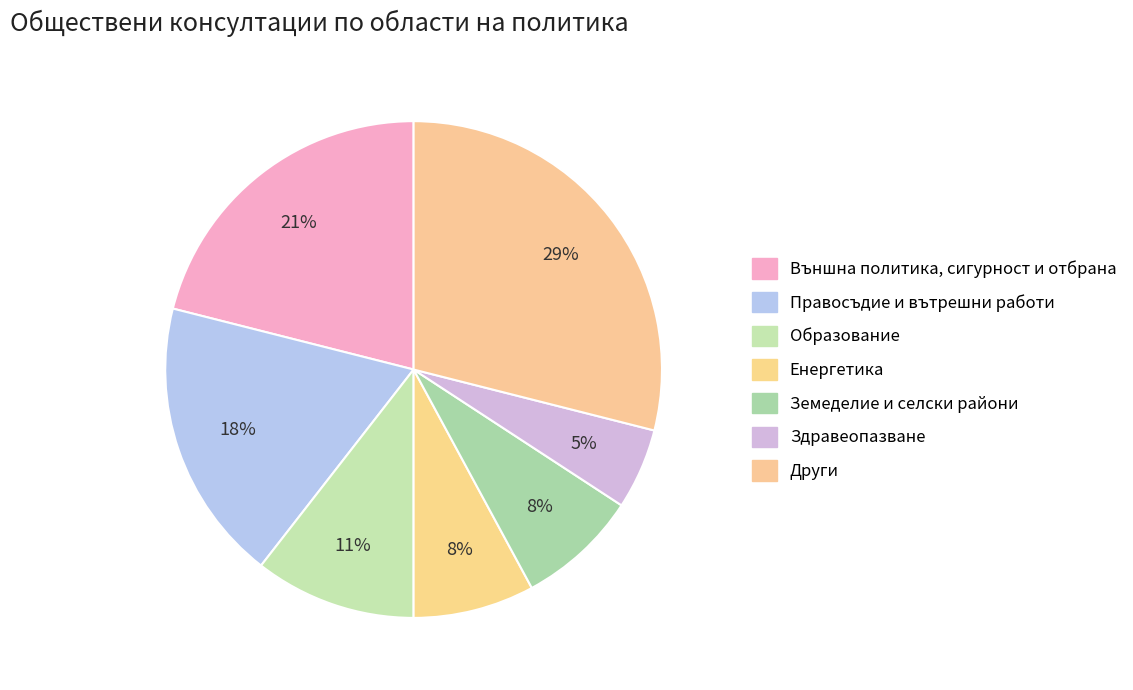

How many segments does this pie chart have?

7